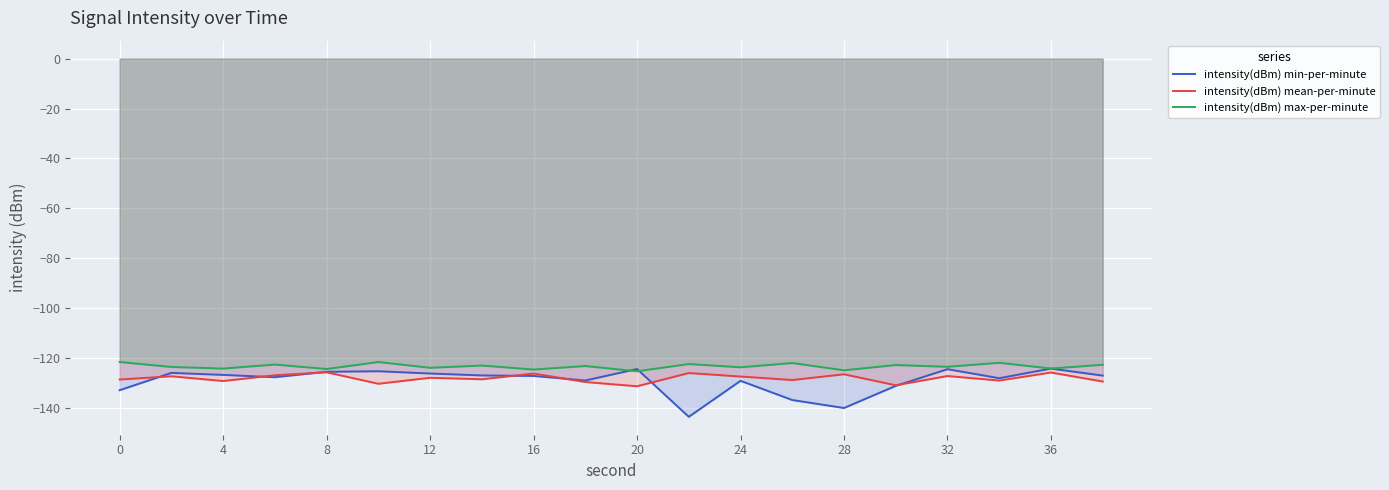

Reading left to right, what are all the values shown in this chart?

intensity(dBm) min-per-minute: -132.8	-125.8	-126.6	-127.6	-125.4	-125.2	-126.1	-126.9	-127.1	-128.9	-124.3	-143.4	-129.0	-136.7	-139.9	-131.0	-124.4	-128.0	-124.1	-126.9
intensity(dBm) mean-per-minute: -128.5	-127.2	-129.1	-126.8	-125.6	-130.2	-127.8	-128.4	-126.1	-129.5	-131.2	-125.9	-127.3	-128.7	-126.4	-130.8	-127.1	-128.9	-125.7	-129.3
intensity(dBm) max-per-minute: -121.5	-123.5	-124.1	-122.5	-124.3	-121.5	-123.8	-122.9	-124.5	-123.1	-125.2	-122.3	-123.6	-121.9	-124.8	-122.7	-123.4	-121.8	-124.1	-122.6